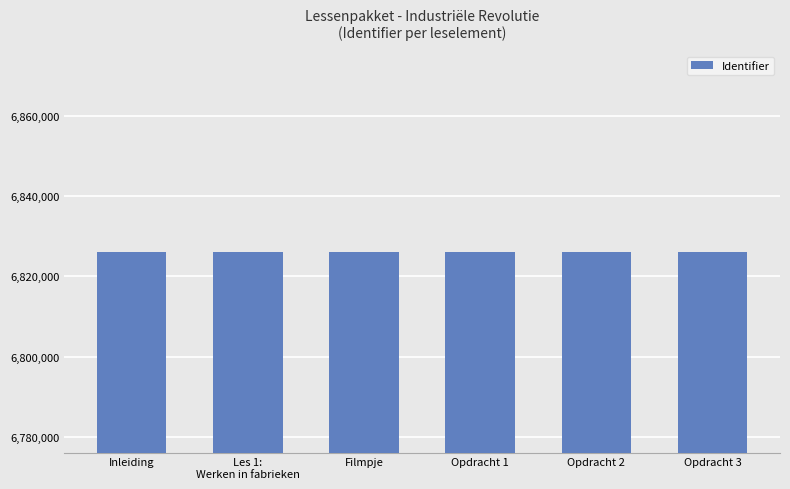

True or false: the data shows 9872084 at Filmpje.

False